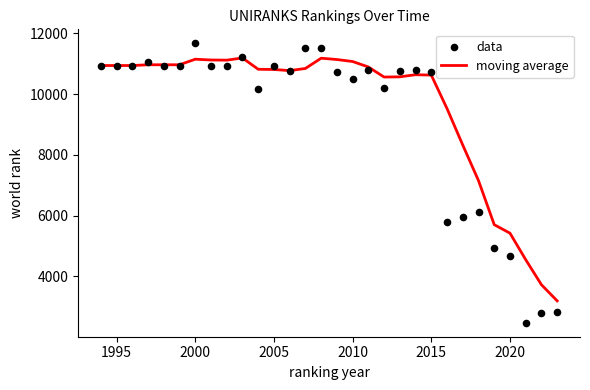

What is the maximum value for moving average?

11188.8